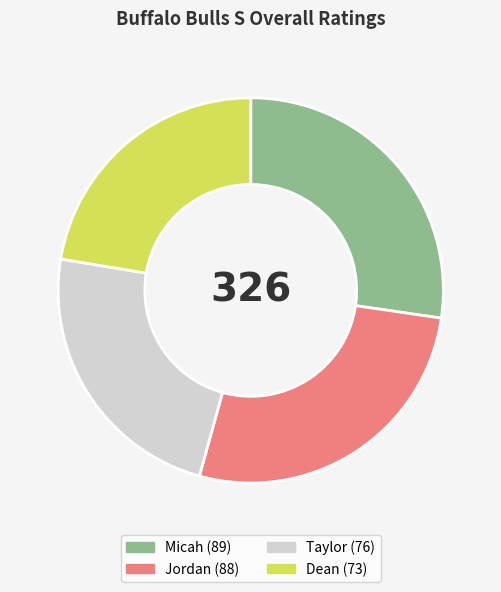

Do Micah and Taylor together represent more than half of the pie?

Yes